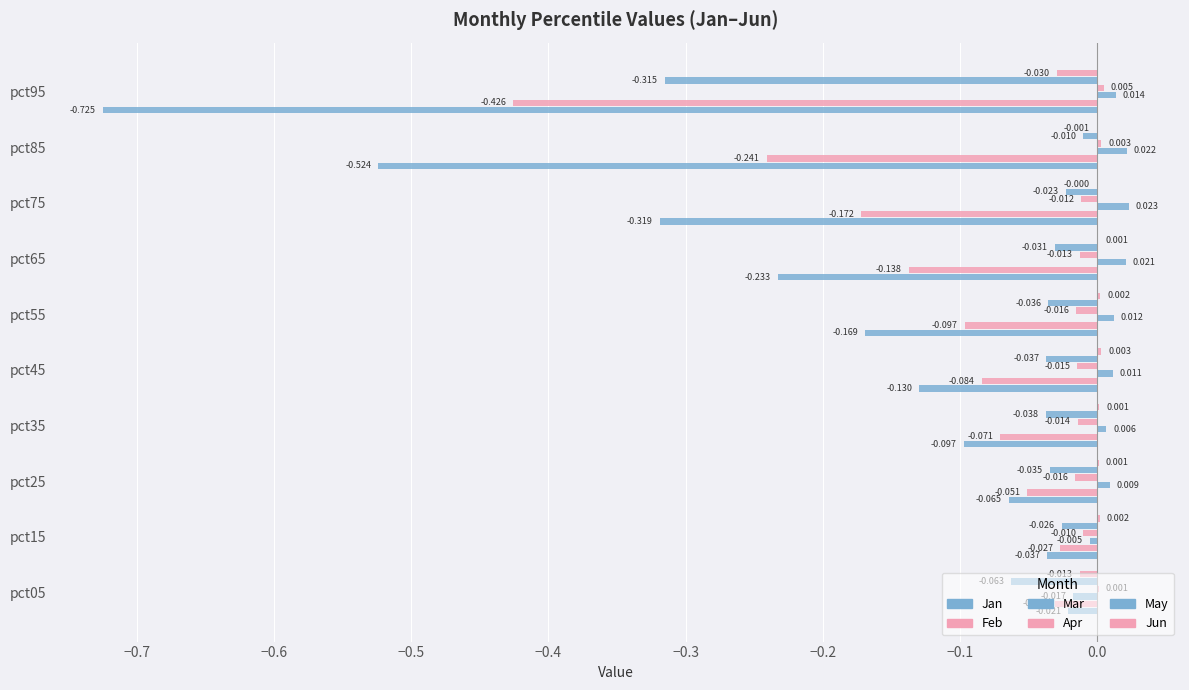

Count the number of data series in this chart.

6